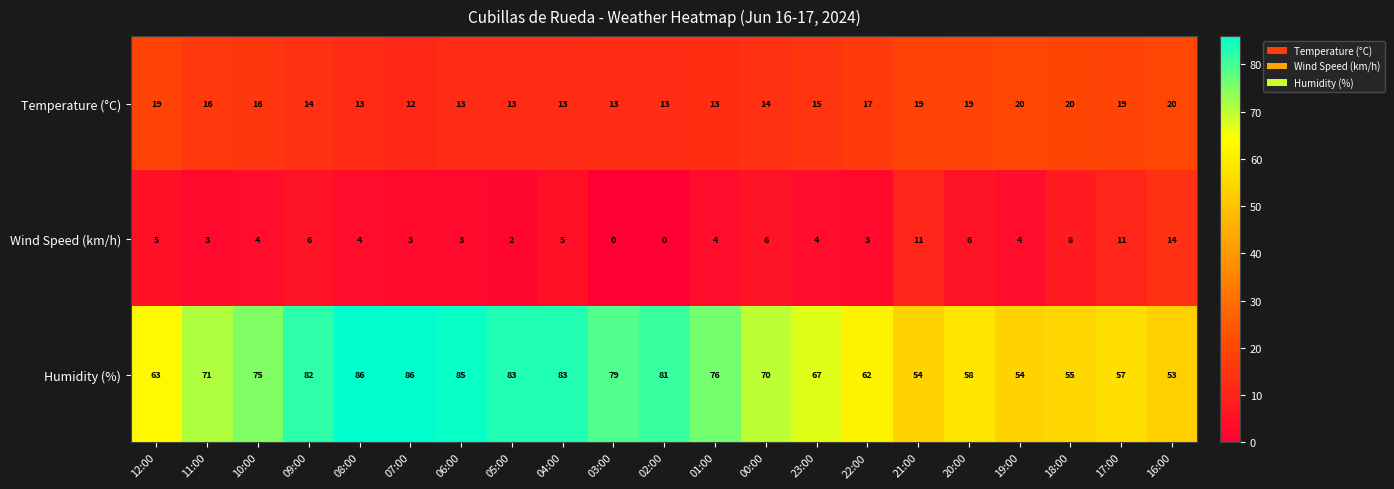

What is the highest value of the Temperature (°C) series?

20